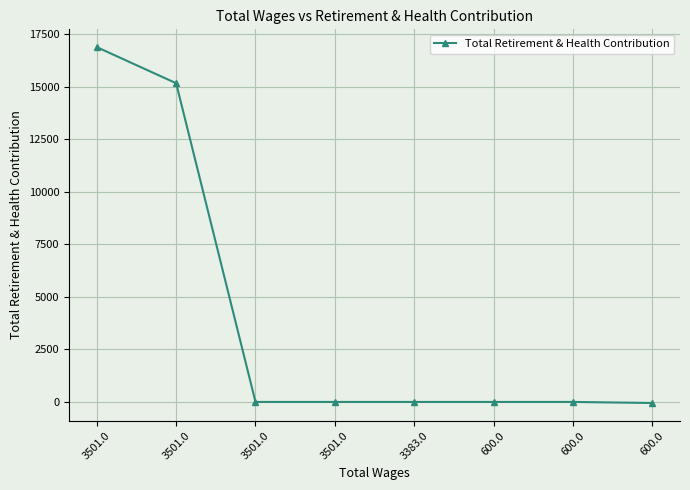

Count the number of categories in the chart.

8